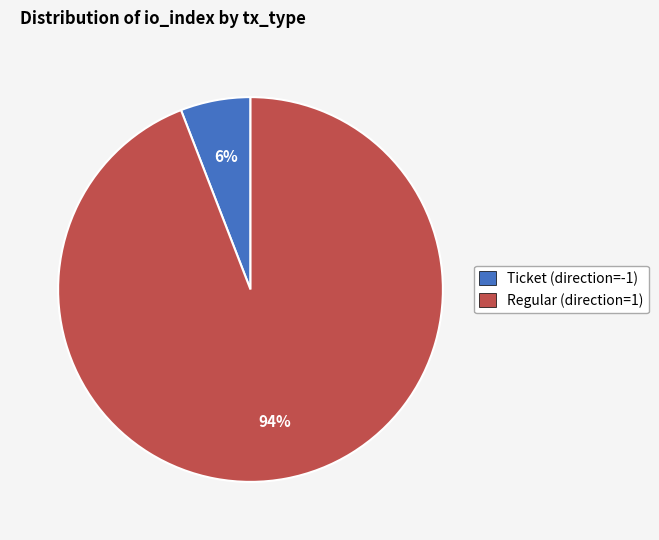

Count the number of slices in the pie.

2